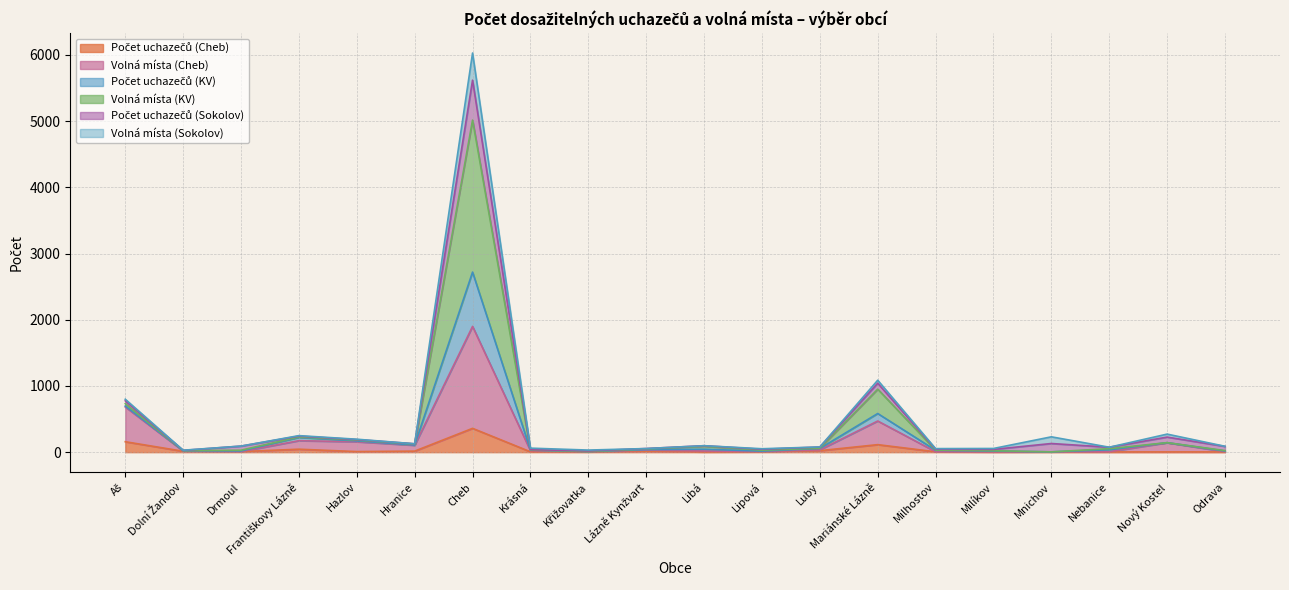

Does the chart display data point markers on the line(s)?

No